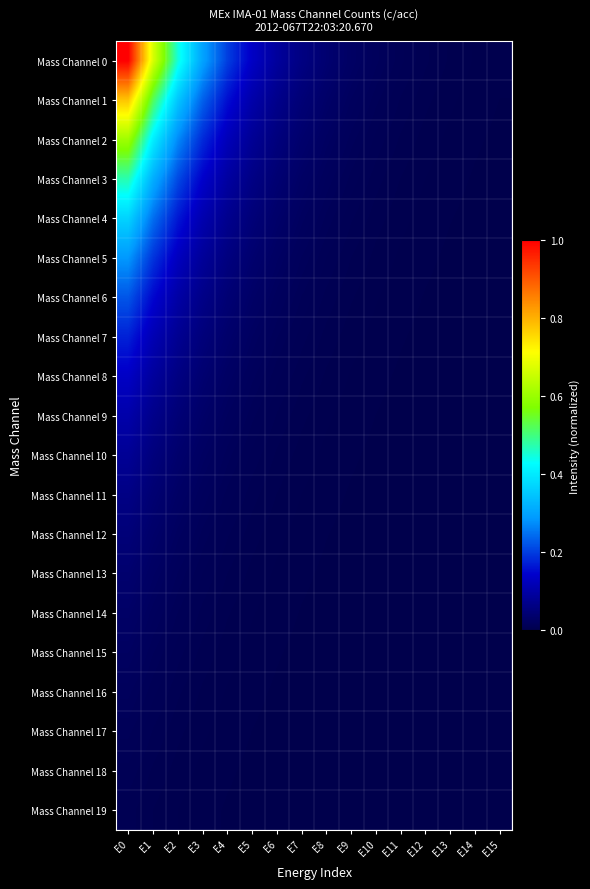

Between E2 and E13, which is larger?

E2